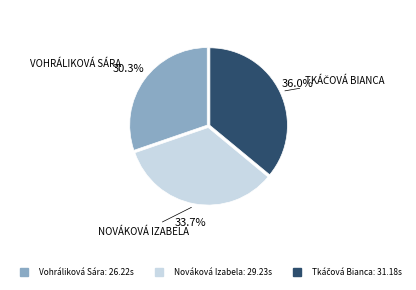

How many slices are in this pie chart?

3